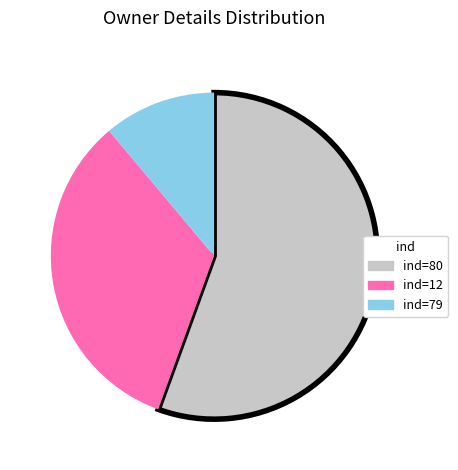

How many slices are in this pie chart?

3